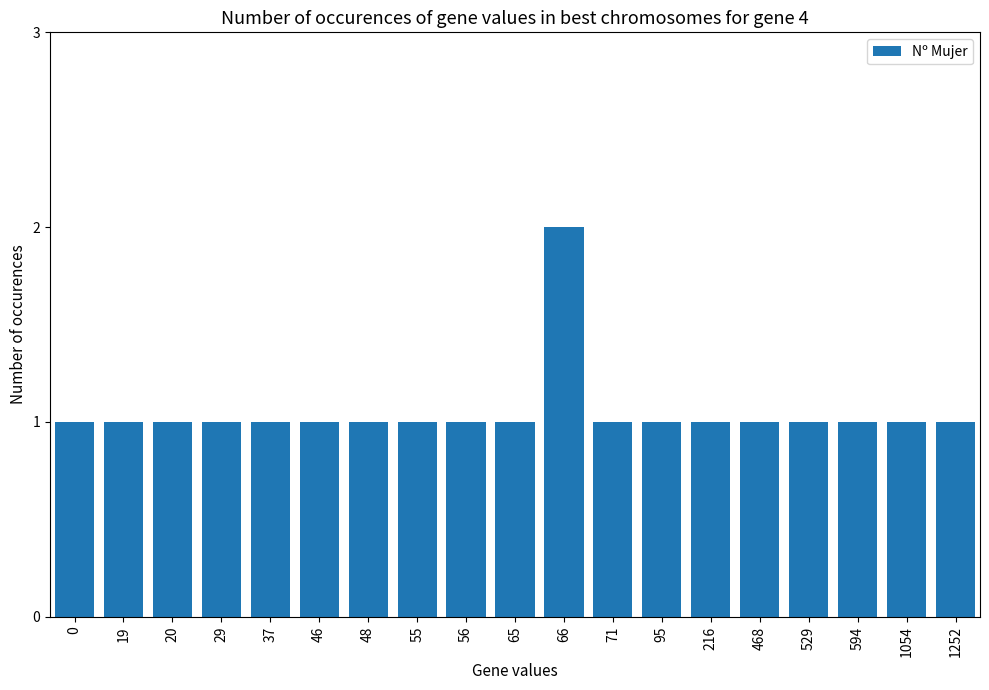

Reading right to left, extract all data points from this chart.

1	1	1	1	1	1	1	1	2	1	1	1	1	1	1	1	1	1	1